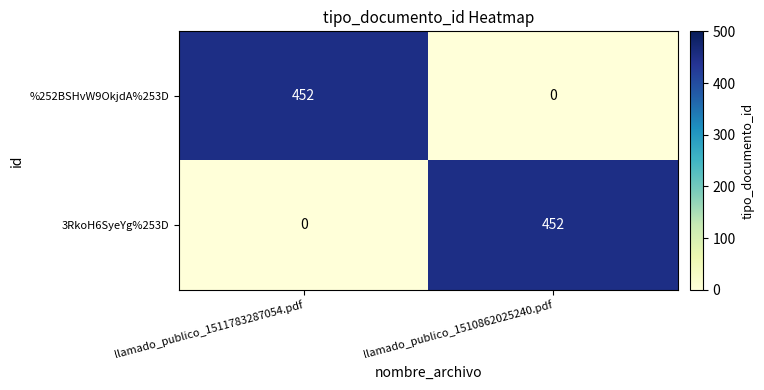

What is the spread (max minus min) of values at llamado_publico_1511783287054.pdf?

452